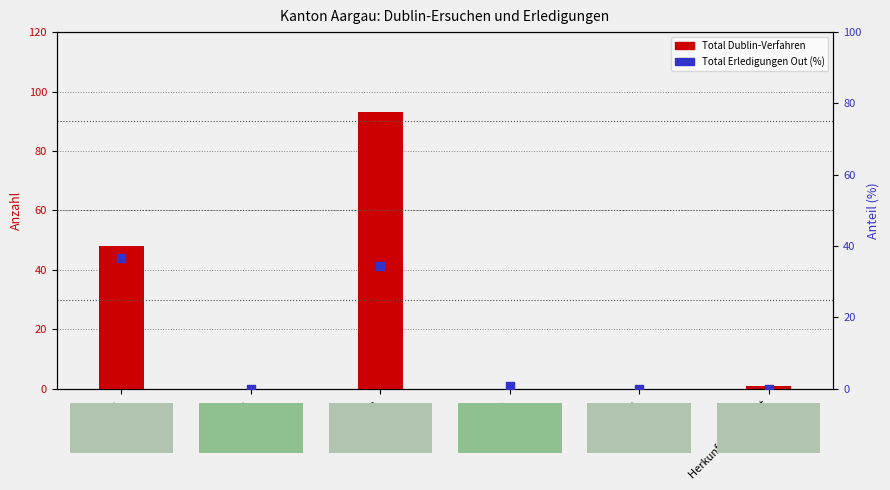

At which category is the sum across all series the highest?

Asien